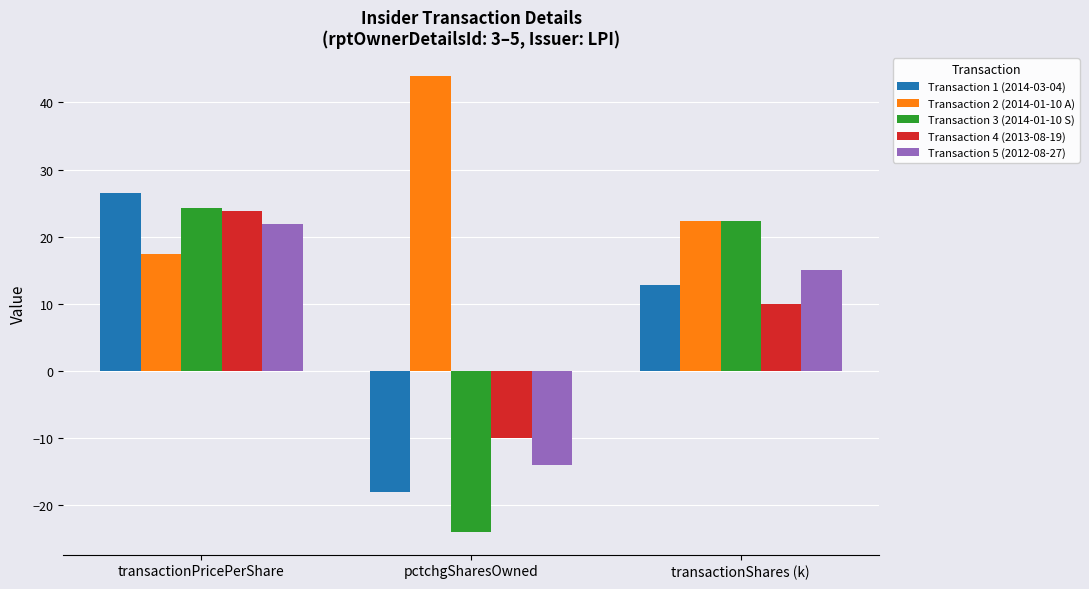

What are all the series names shown in the legend?

Transaction 1 (2014-03-04), Transaction 2 (2014-01-10 A), Transaction 3 (2014-01-10 S), Transaction 4 (2013-08-19), Transaction 5 (2012-08-27)